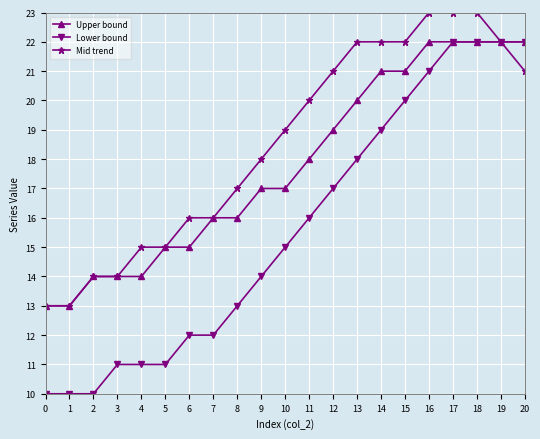

Where is Mid trend nearest to the value 18?

9